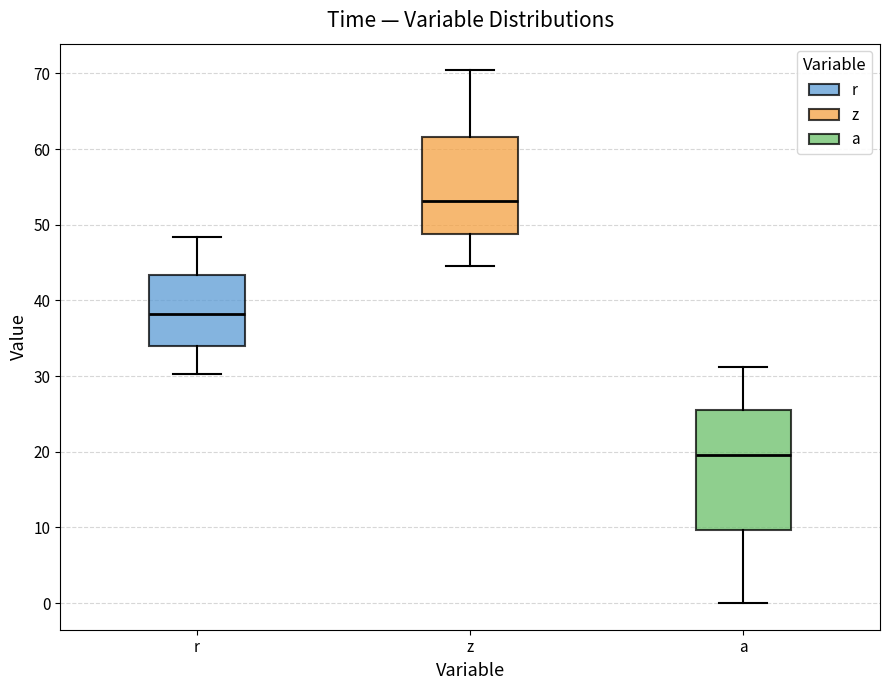

Where does the lower whisker of the box for z end on the y-axis? The values are not printed on the chart, so give them approximately, as read against the axis.

45